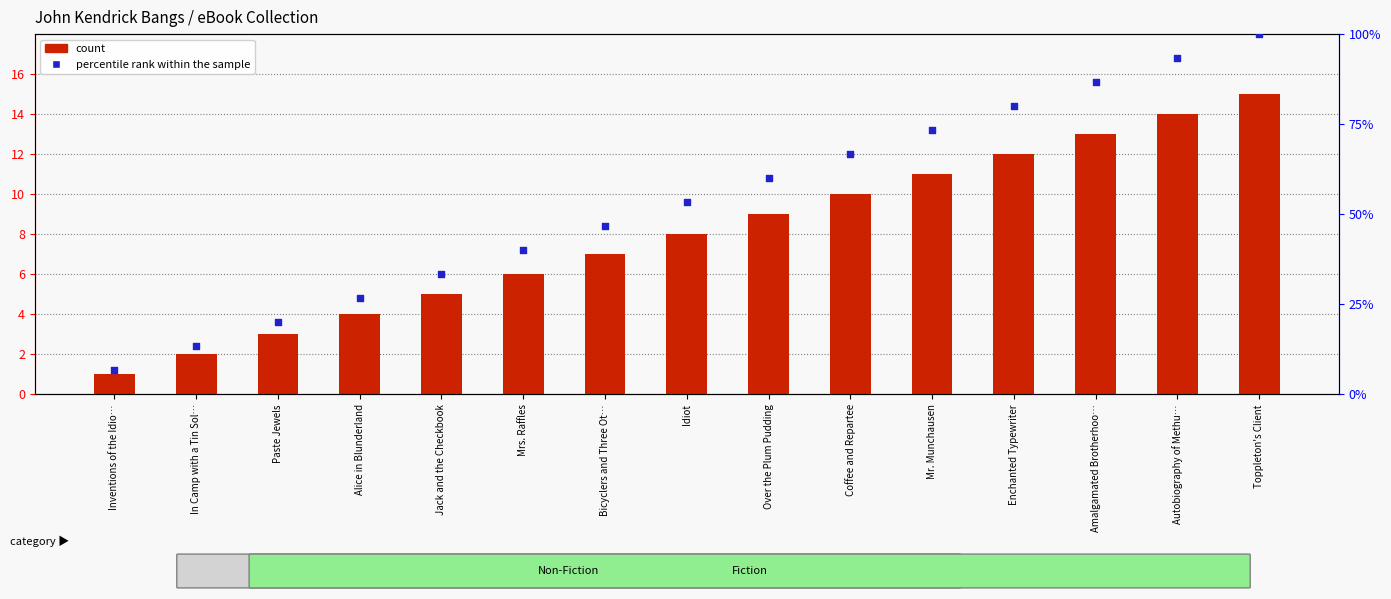

Is the value of percentile rank within the sample at Jack and the Checkbook greater than the value of count at Mrs. Raffles?

Yes